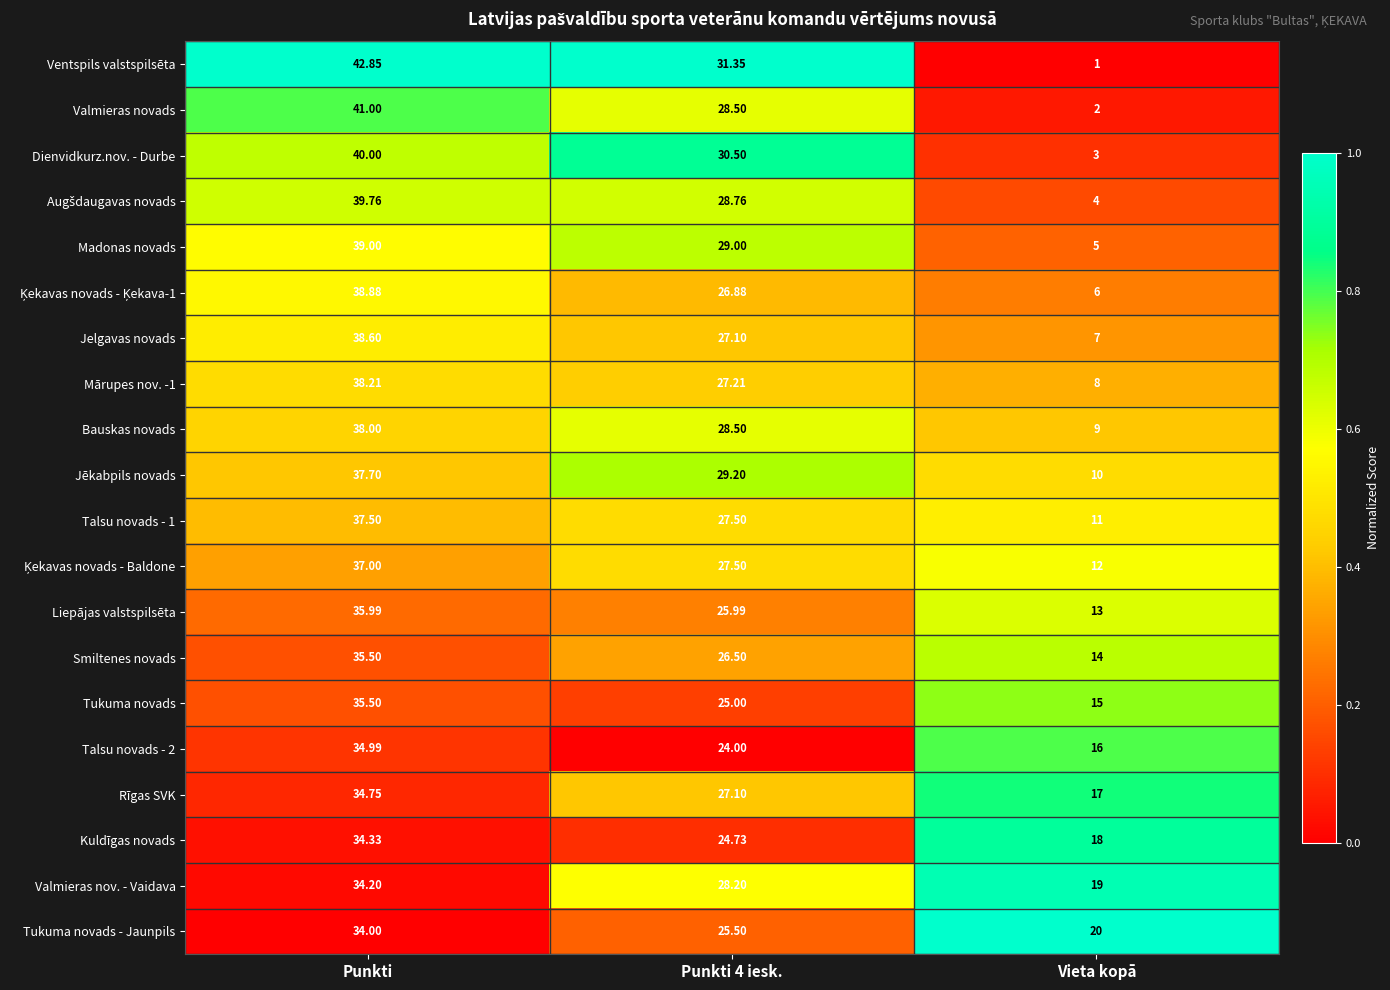

Where does the Tukuma novads - Jaunpils series first go above 25?

Punkti